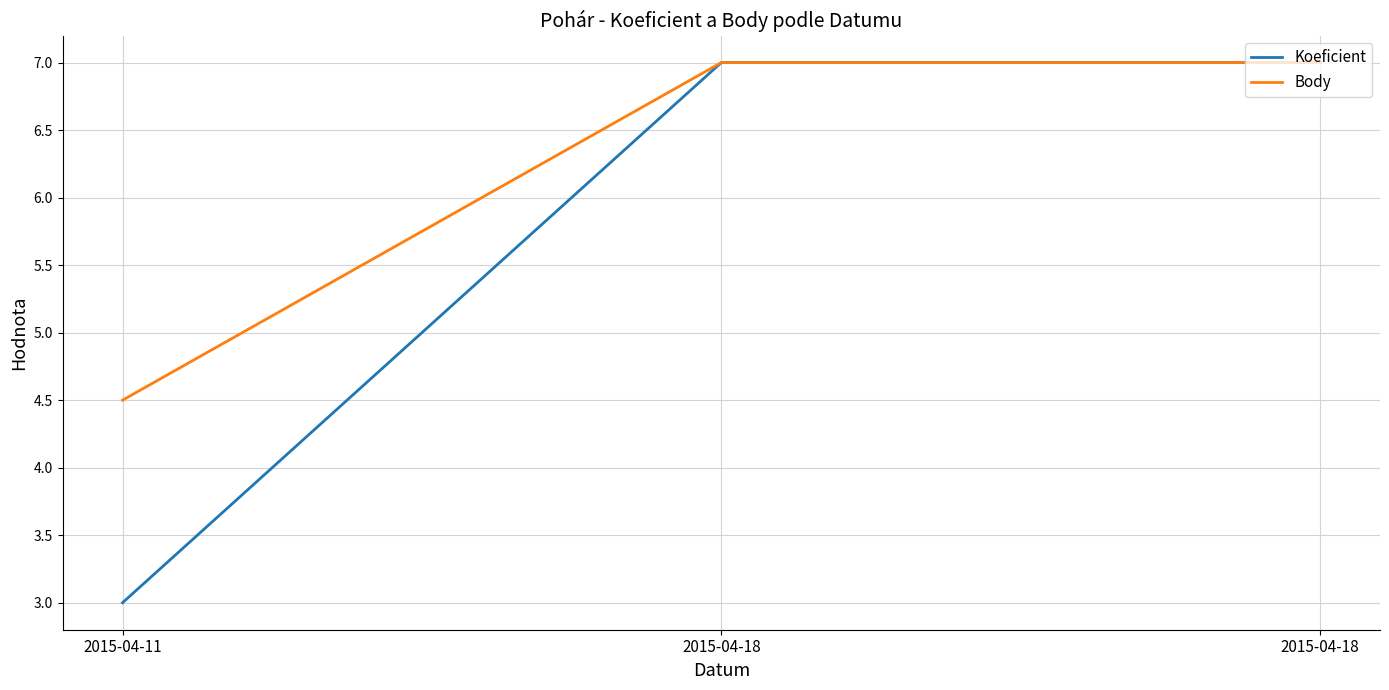

At which label is Koeficient closest to 5?

2015-04-11